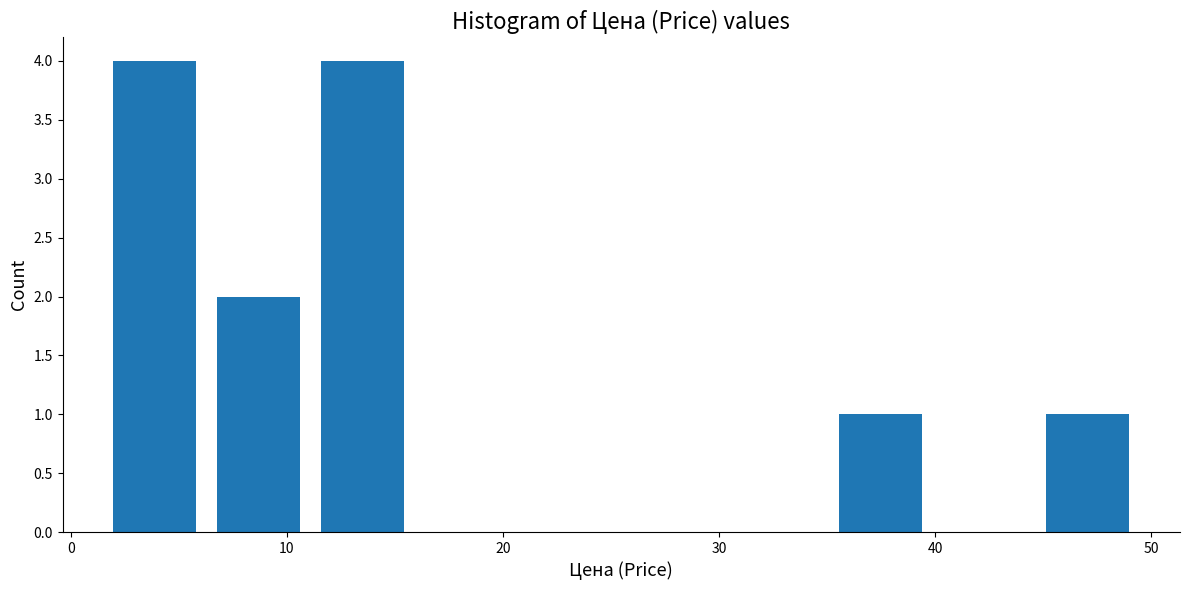

How tall is the bar that spans 6 to 11 on the x-axis? Neither the bar edges nor the heights are printed on the chart, so give them approximately, as read against the axes.

2